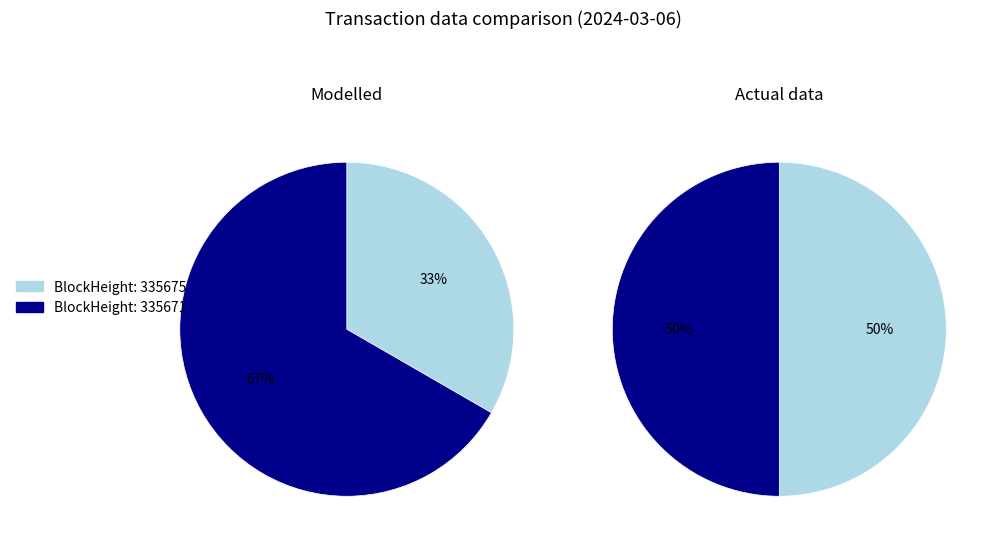

To the nearest percent, what portion does 335675 represent?

50%